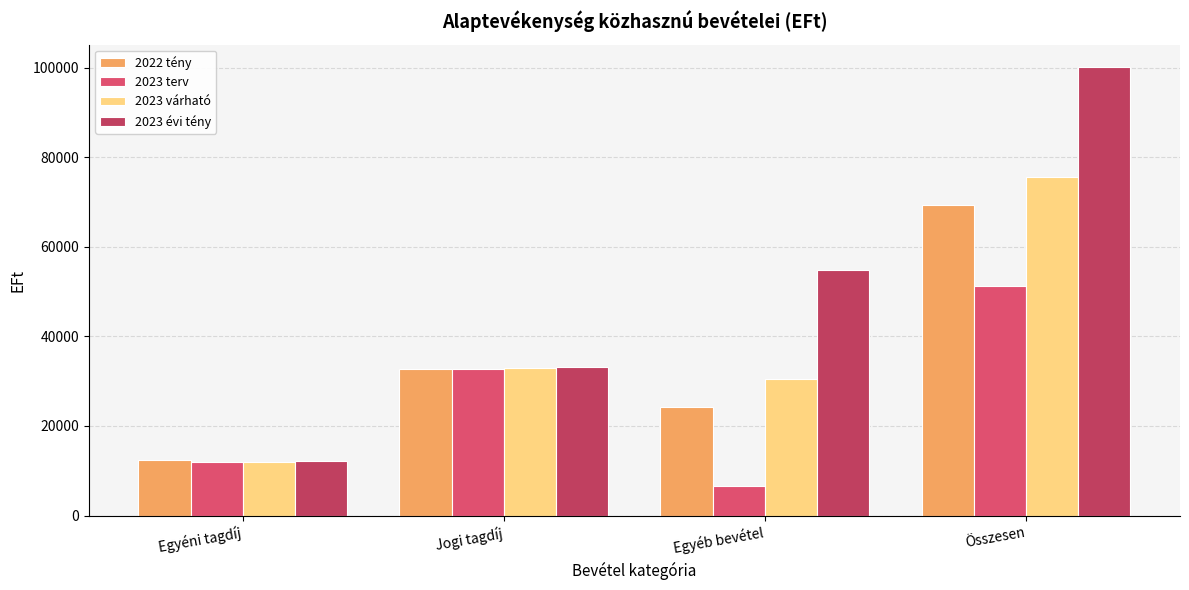

Reading left to right, transcribe all the data shown in this chart.

2022 tény: Egyéni tagdíj=12420.0	Jogi tagdíj=32785.6	Egyéb bevétel=24224.8	Összesen=69430.4
2023 terv: Egyéni tagdíj=11908.0	Jogi tagdíj=32687.0	Egyéb bevétel=6550.0	Összesen=51145.0
2023 várható: Egyéni tagdíj=12065.4	Jogi tagdíj=32945.0	Egyéb bevétel=30458.0	Összesen=75468.4
2023 évi tény: Egyéni tagdíj=12286.9	Jogi tagdíj=33123.6	Egyéb bevétel=54710.4	Összesen=100120.9